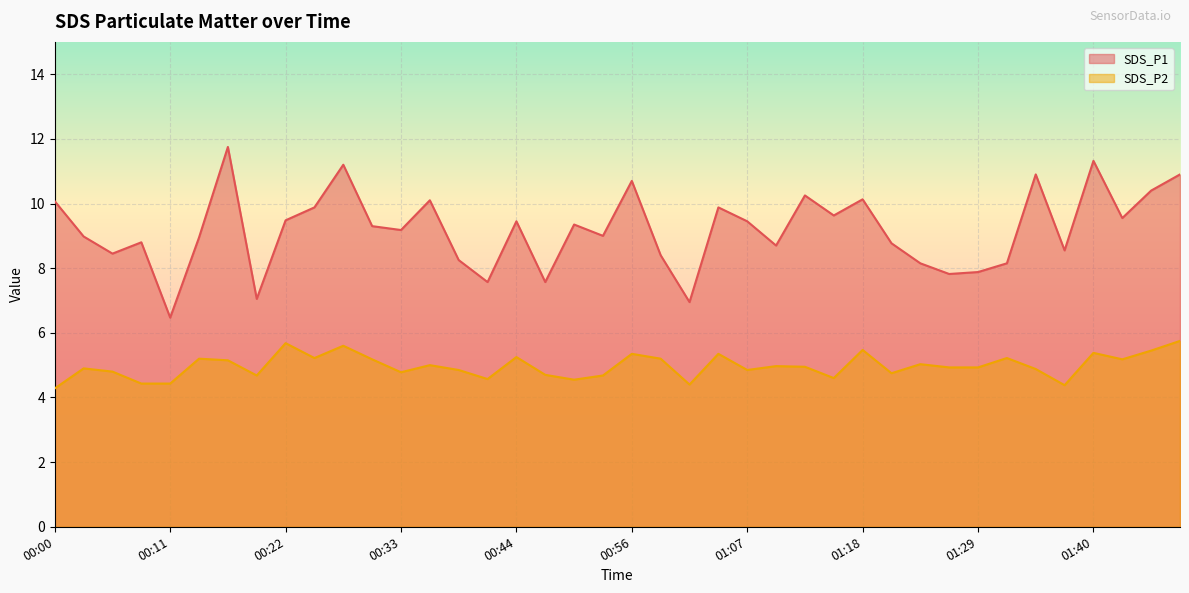

The SDS_P1 series shows 2.5 at 00:00. True or false?

False